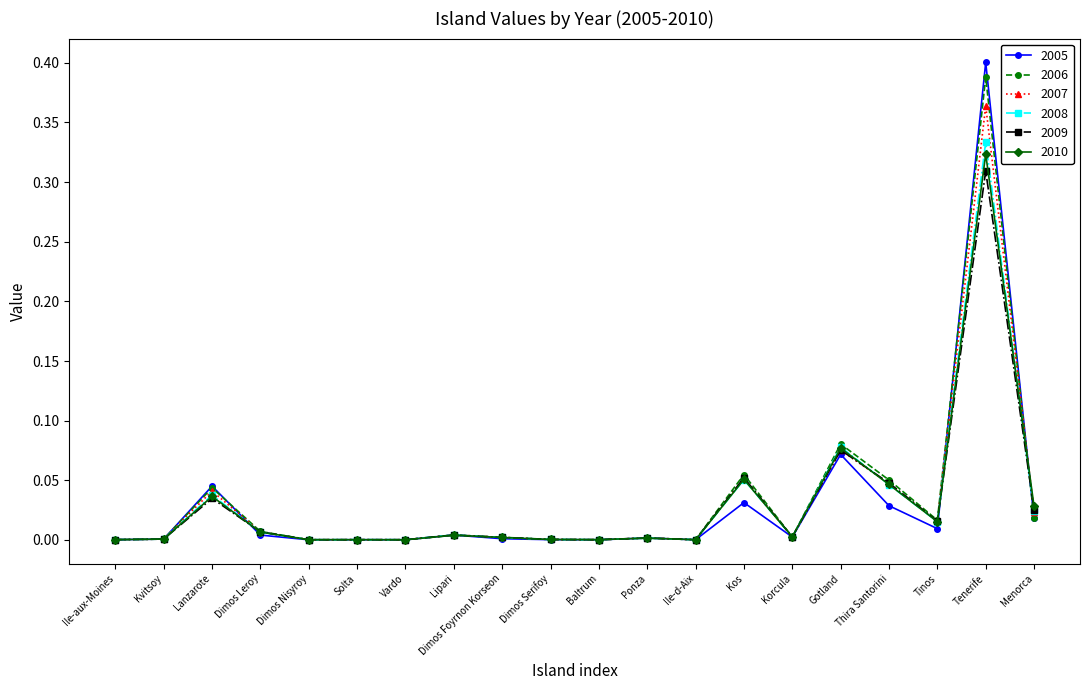

What is the label of the 1st point from the right?

Menorca